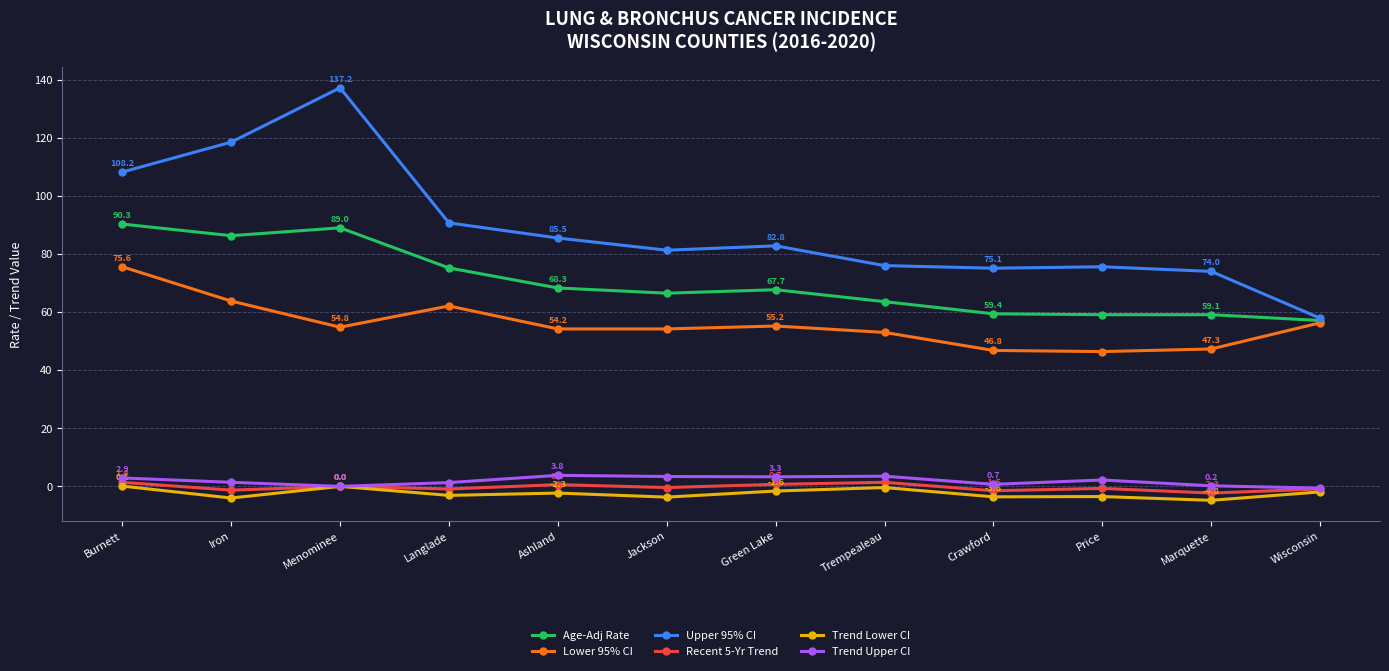

How many lines are shown in the chart?

6